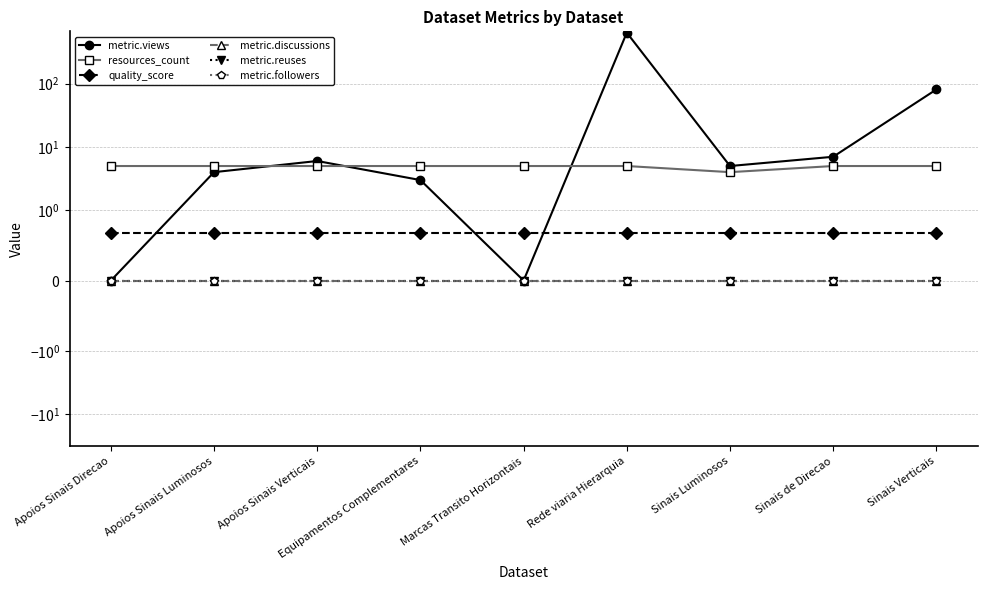

True or false: quality_score and resources_count intersect in this chart.

False